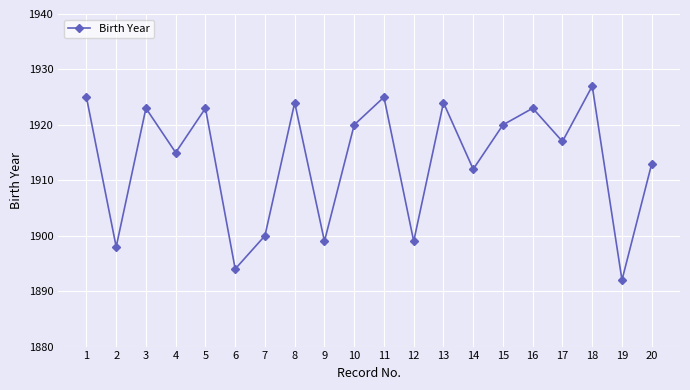

Is it true that the value at 17 is 1917?

True